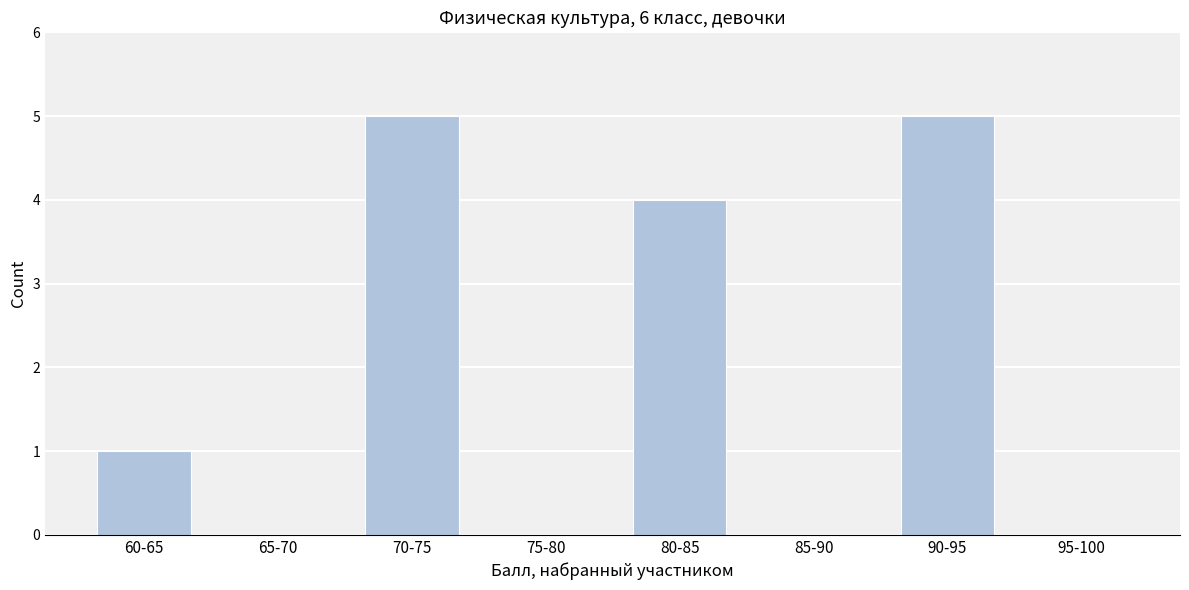

Reading left to right, transcribe all the data shown in this chart.

60-65=1	65-70=0	70-75=5	75-80=0	80-85=4	85-90=0	90-95=5	95-100=0